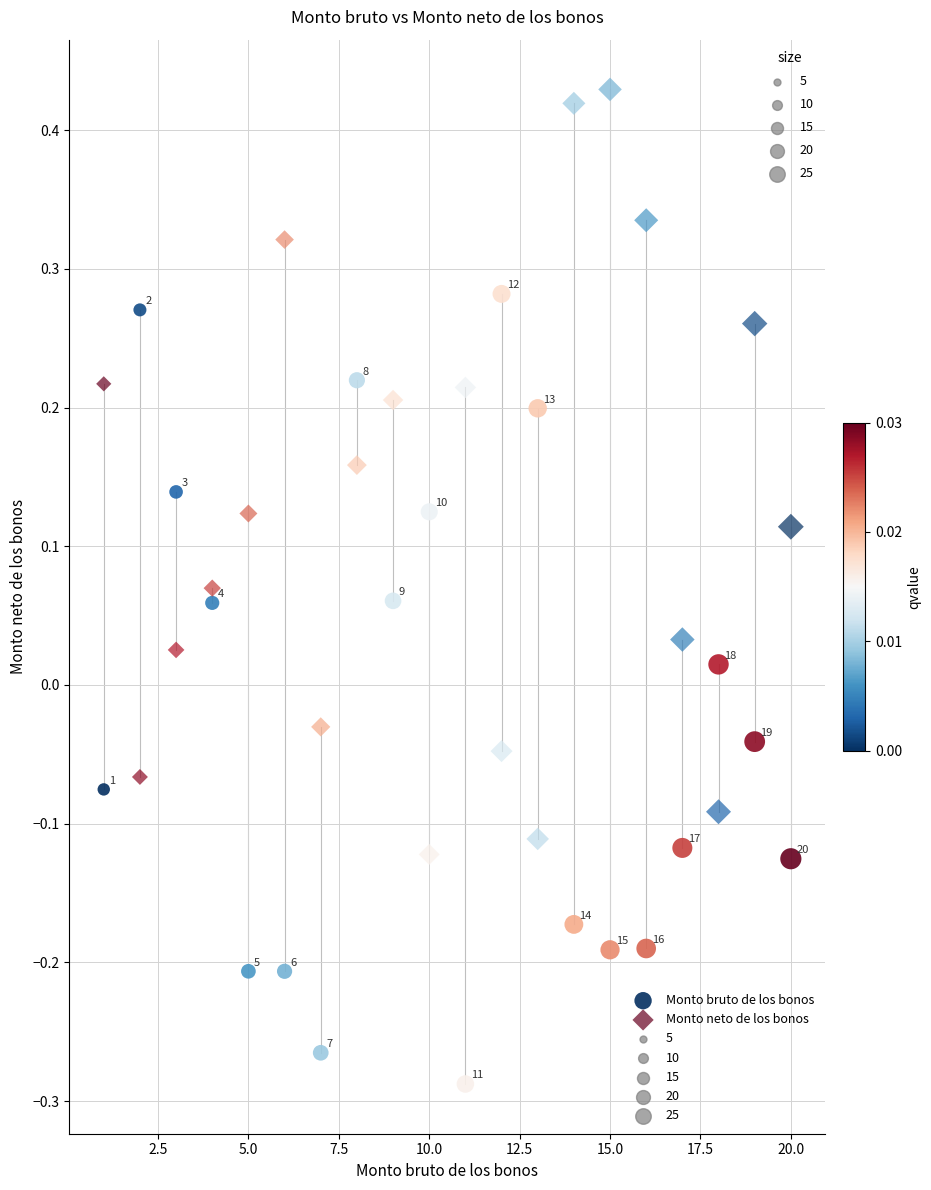

Which series has the largest Y range (max minus min)?

Monto bruto de los bonos